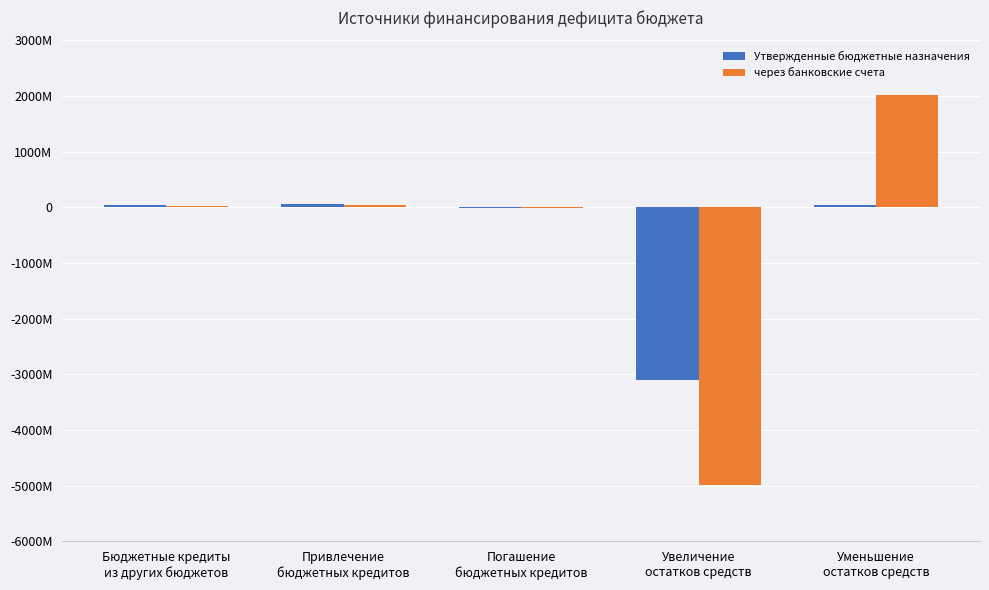

What are all the series names shown in the legend?

Утвержденные бюджетные назначения, через банковские счета